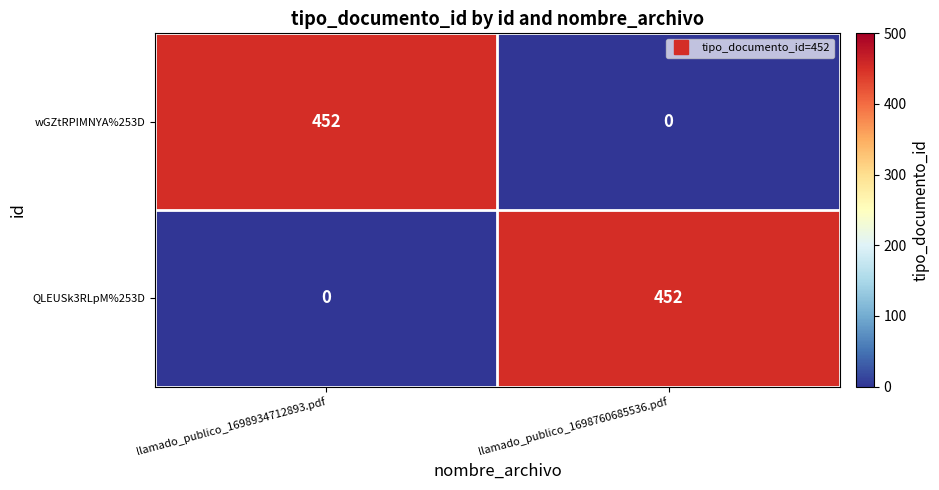

What is the difference between the highest and lowest values at llamado_publico_1698760685536.pdf?

452